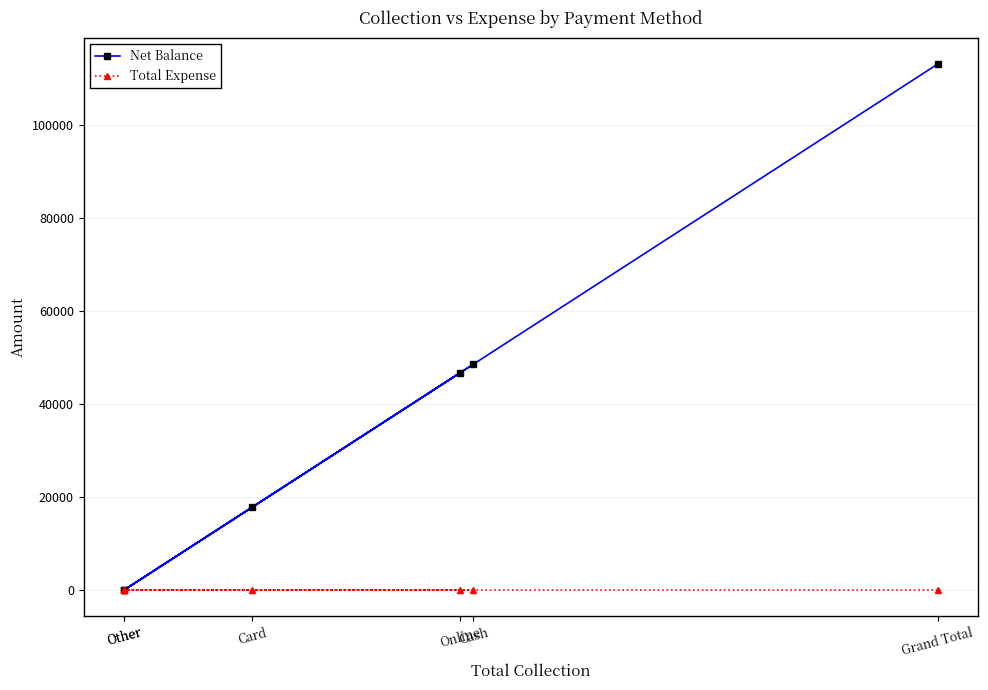

True or false: Total Expense has a value of 0 at Cash.

True